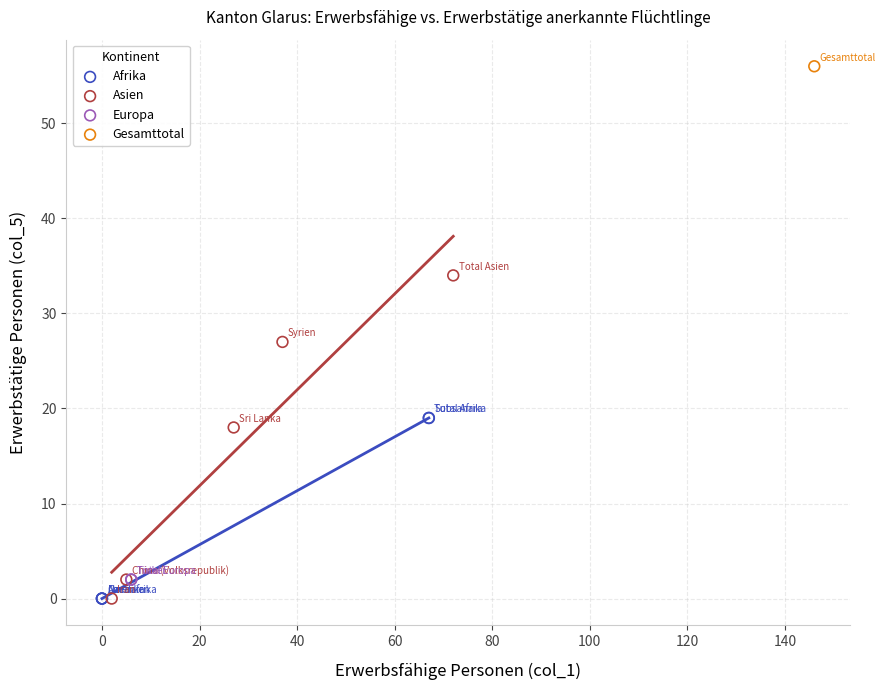

What are all the series names shown in the legend?

Afrika, Asien, Europa, Gesamttotal